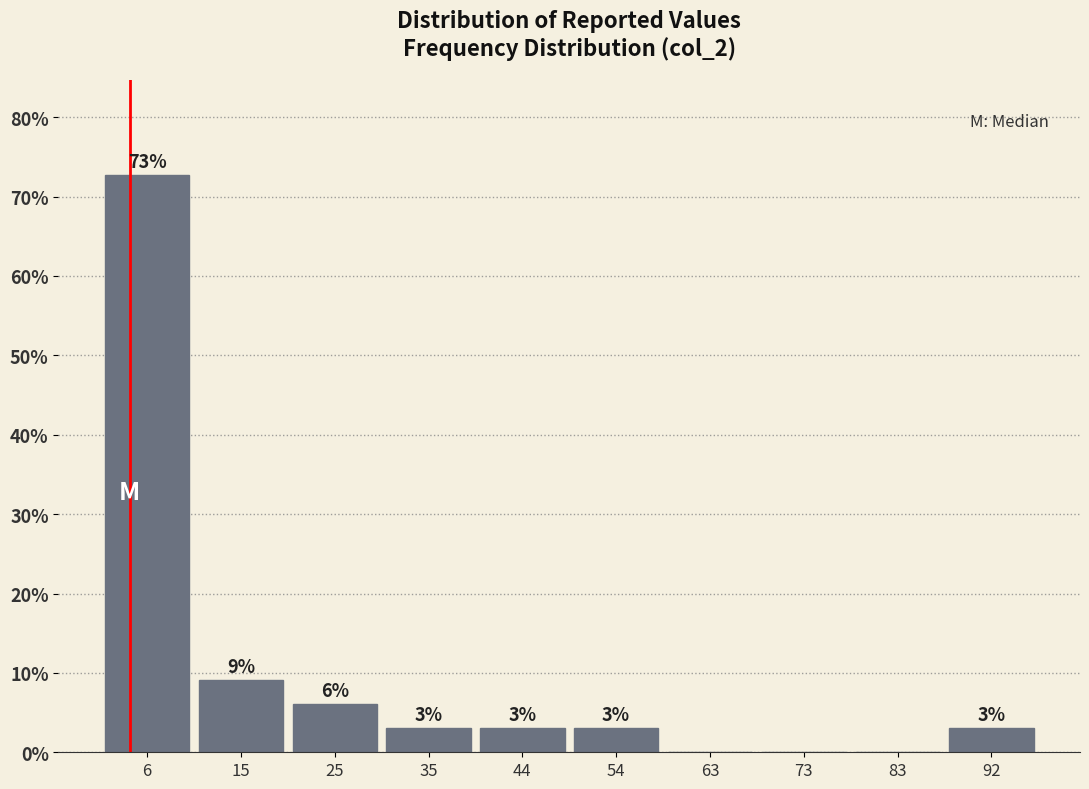

Which range on the x-axis has the tallest bar?

1.0 to 10.6